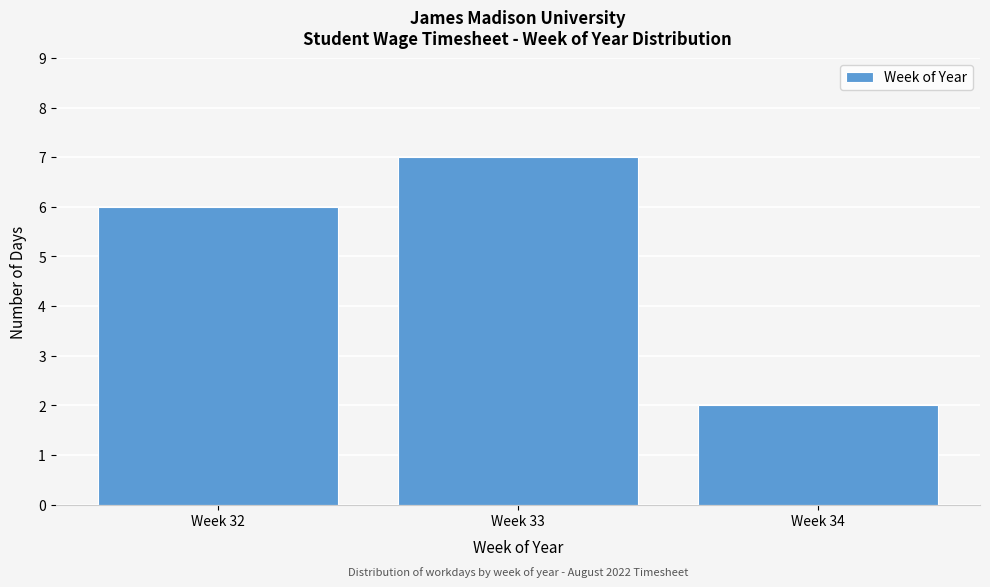

Reading left to right, transcribe all the data shown in this chart.

Week 32=6	Week 33=7	Week 34=2